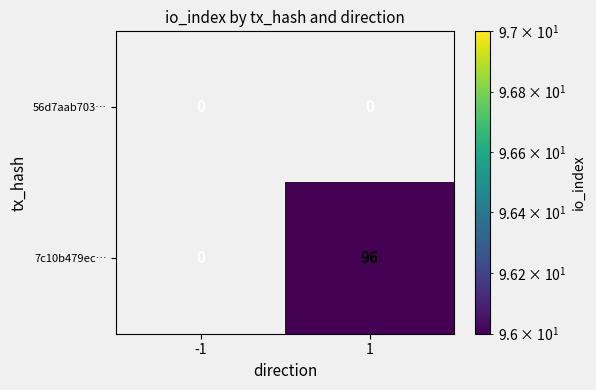

Reading left to right, list all the values displayed in this chart.

56d7aab703…: -1=0	1=0
7c10b479ec…: -1=0	1=96